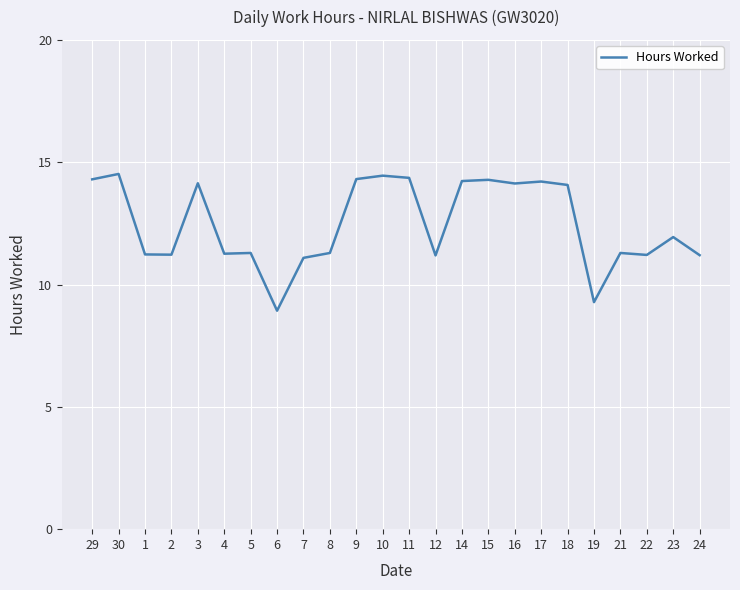

What is the ratio of the value at 19 to the value at 30?

0.6